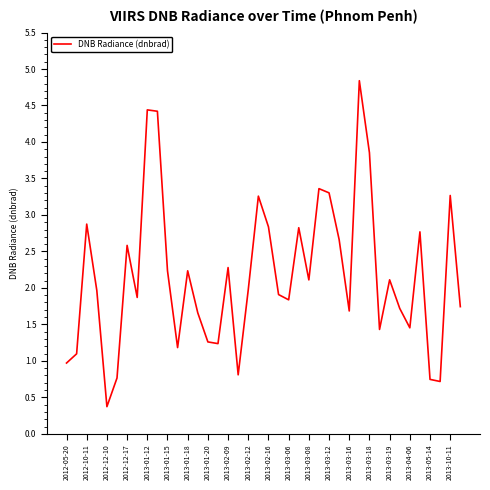

What is the difference between the maximum and minimum values?

4.5